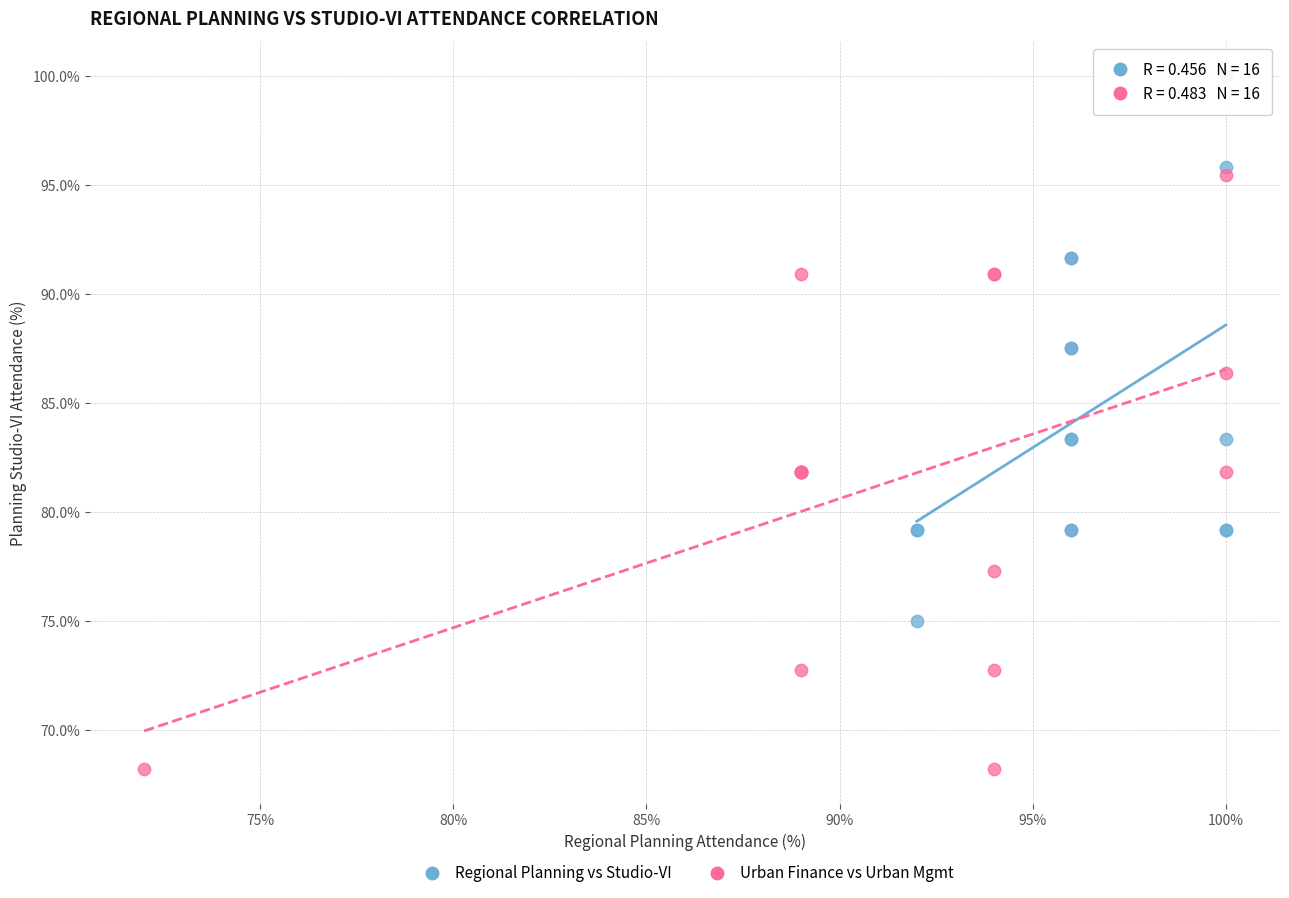

Which series contains the highest Y value?

Regional Planning vs Studio-VI